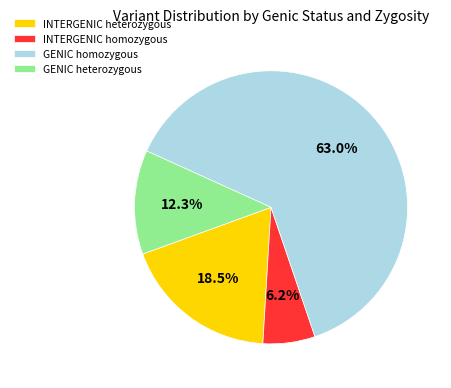

What portion of the pie excludes GENIC heterozygous?

87.7%